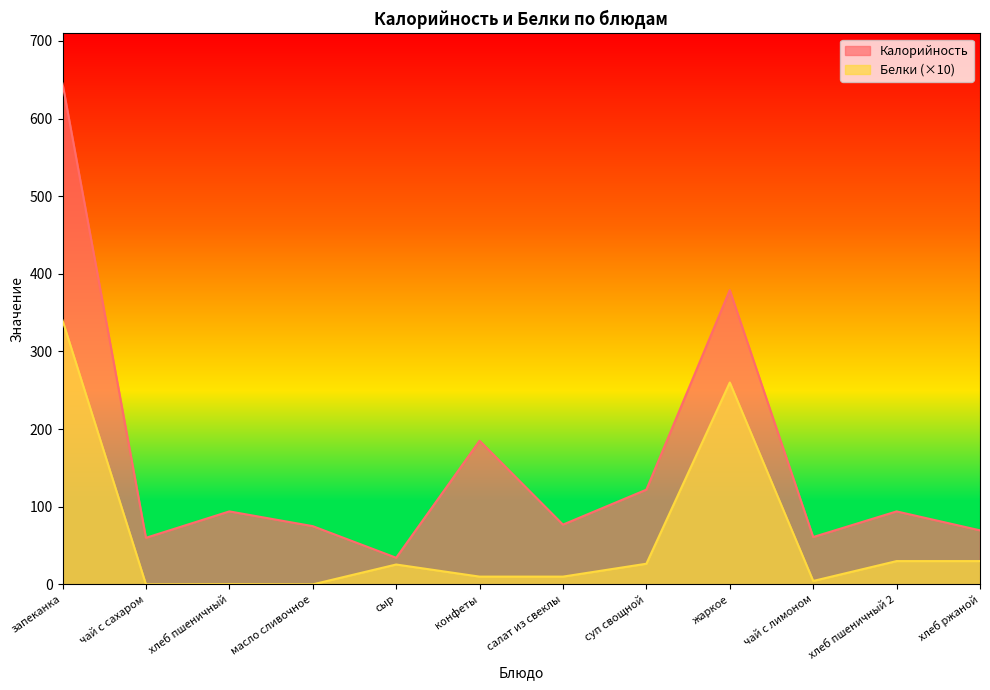

Is it true that Калорийность equals 75.0 at масло сливочное?

True